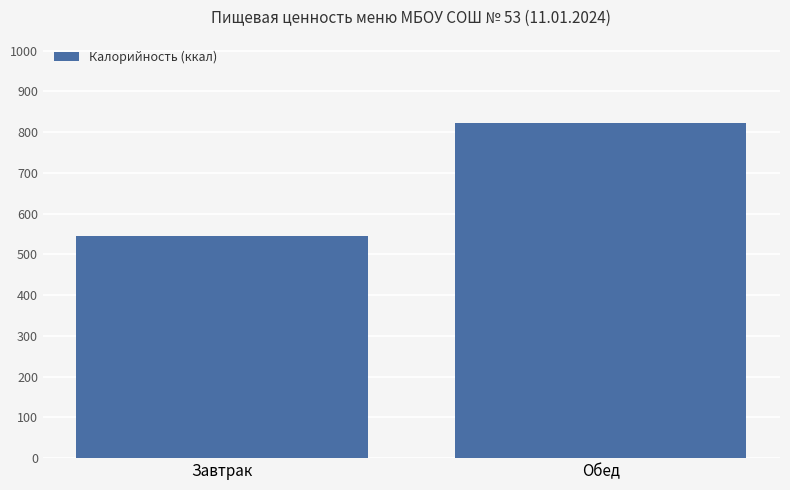

The value at Завтрак is 837.1. True or false?

False